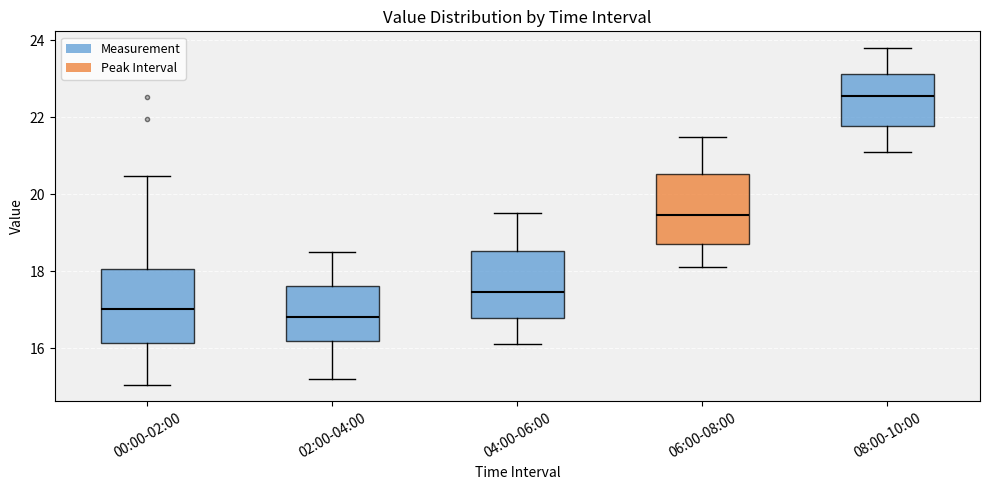

Reading left to right, transcribe this box plot: for each box, give where its median line is, the range the box spans, and where its two whiskers end, as read against the y-axis. The values are not printed on the chart, so give them approximately, as read against the axis.

00:00-02:00: median 17.0, box 16.2 to 18.0, whiskers 15.0 to 20.4
02:00-04:00: median 16.8, box 16.2 to 17.6, whiskers 15.2 to 18.6
04:00-06:00: median 17.4, box 16.8 to 18.6, whiskers 16.2 to 19.6
06:00-08:00: median 19.4, box 18.8 to 20.6, whiskers 18.2 to 21.6
08:00-10:00: median 22.6, box 21.8 to 23.2, whiskers 21.2 to 23.8